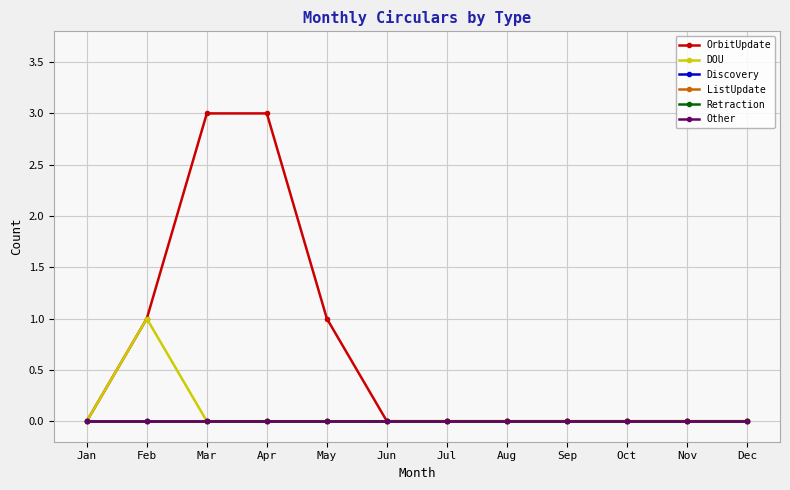

Is this an area chart (filled region under the line)?

No